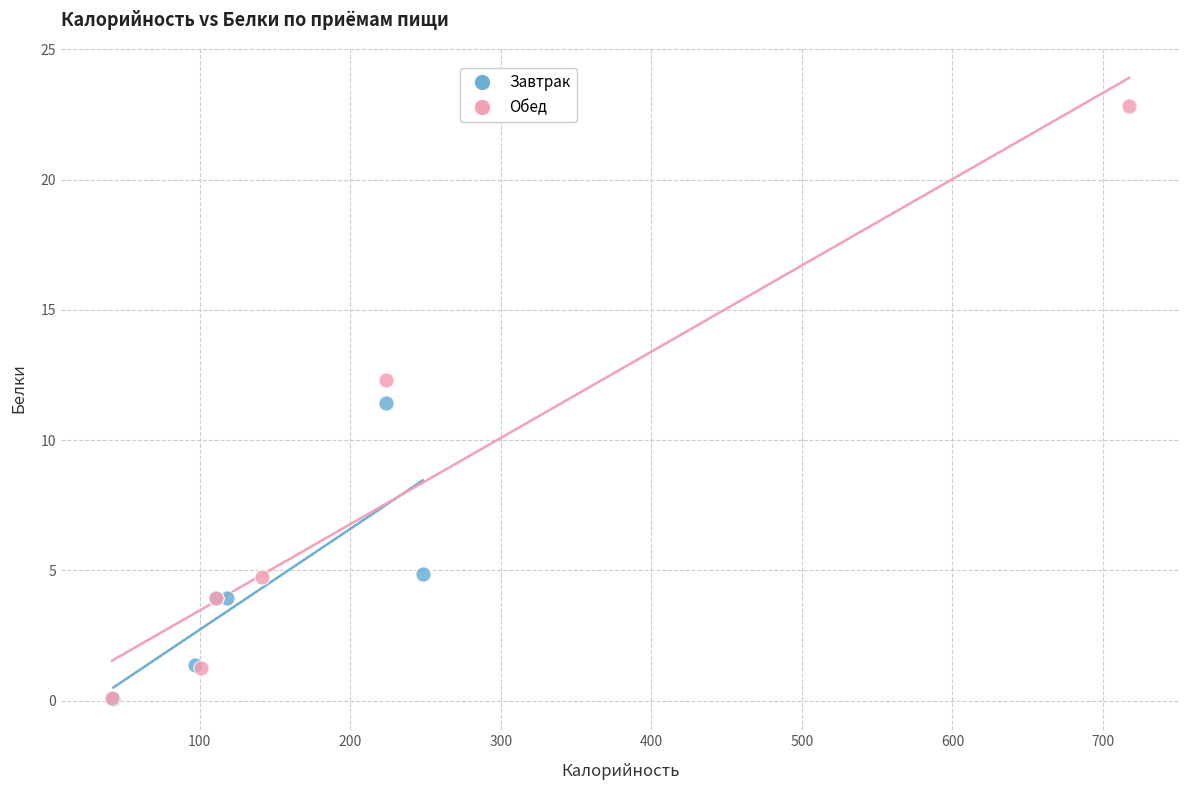

What are all the series names shown in the legend?

Завтрак, Обед